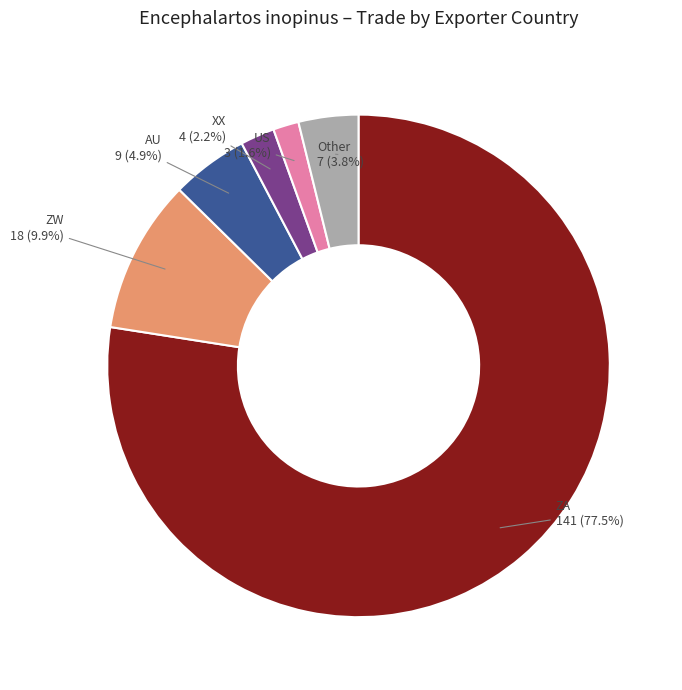

Is there a majority slice in this chart?

Yes